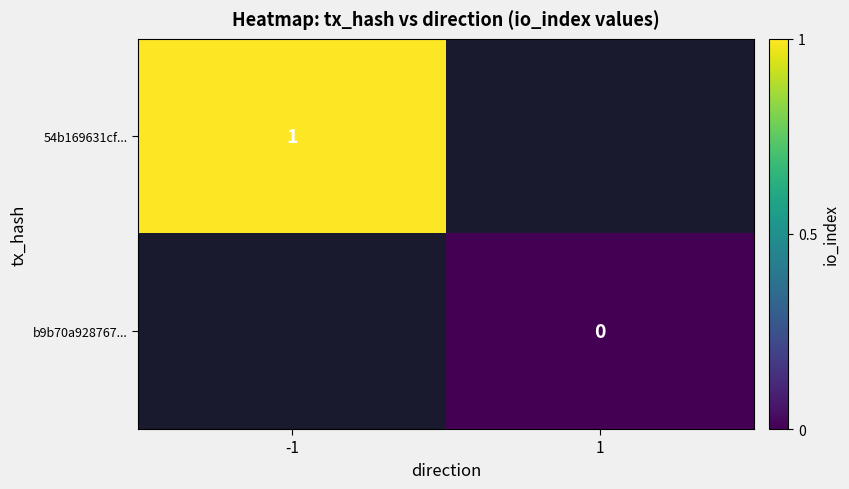

Is it true that 54b169631cf... equals 1 at -1?

True